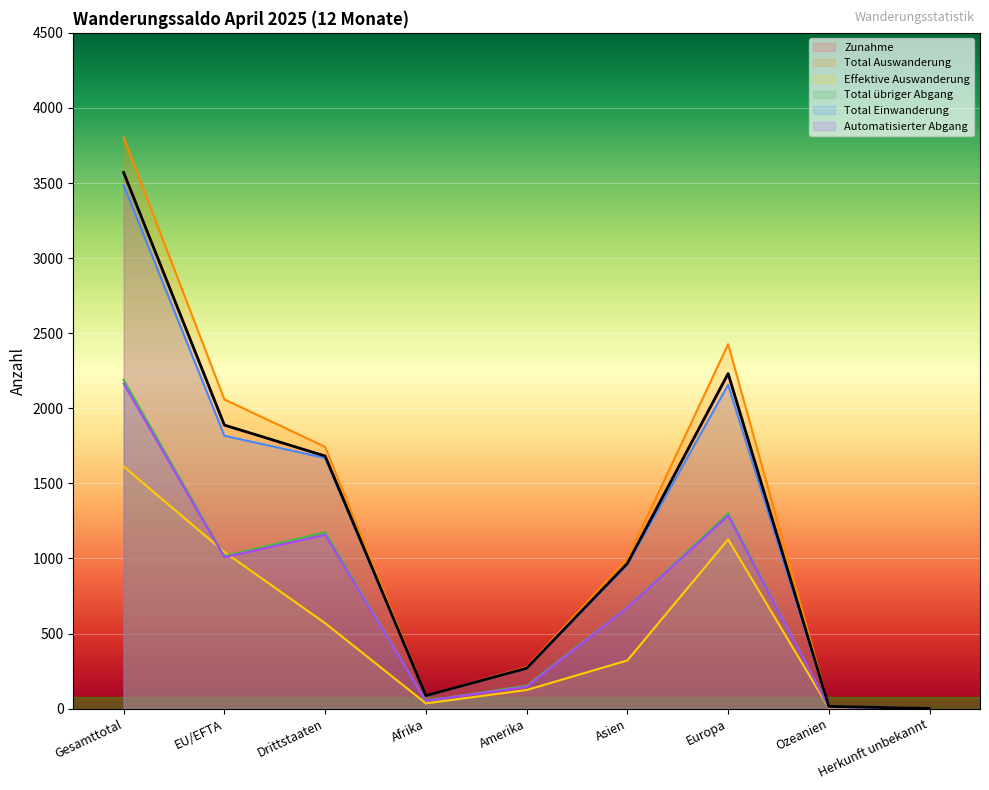

How many values in the Total übriger Abgang series are below 676?

4